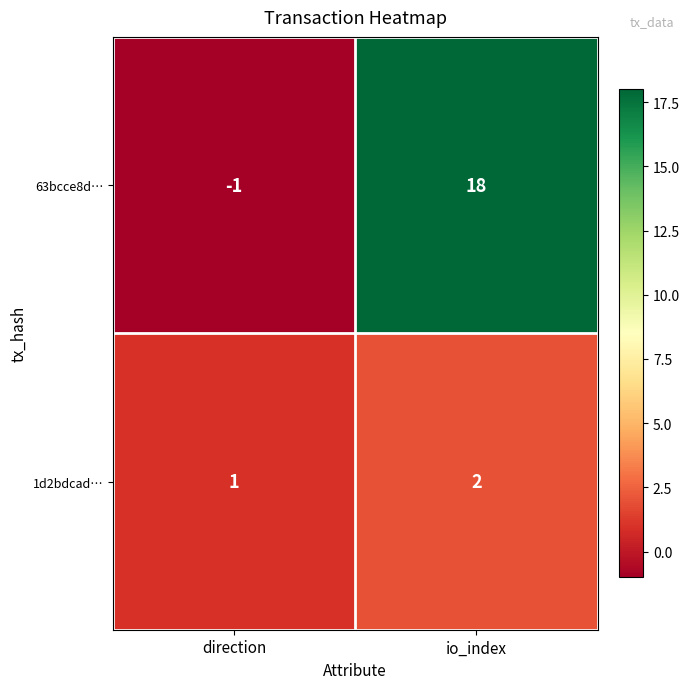

What is the spread (max minus min) of values at io_index?

16